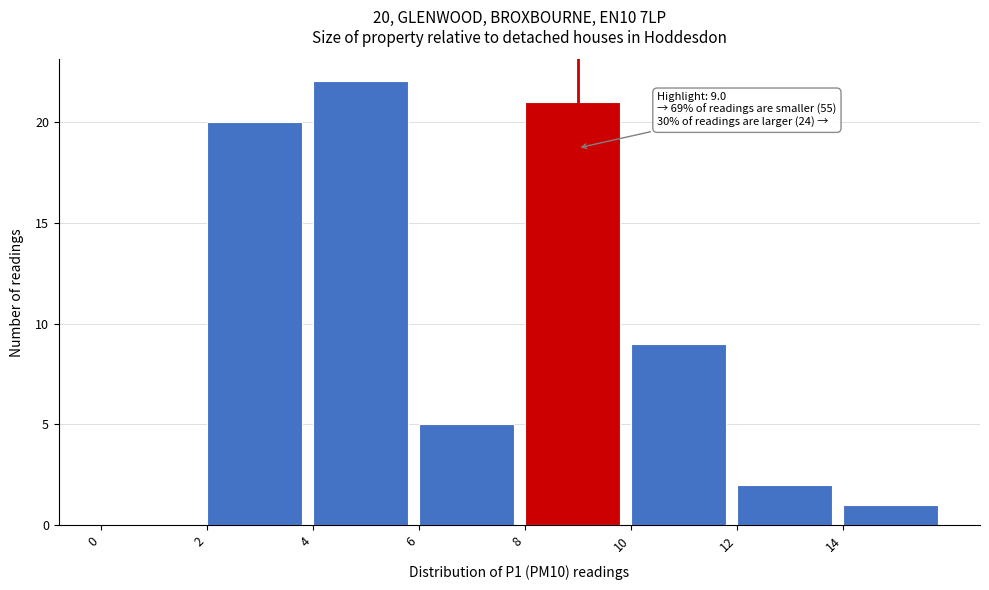

Which range on the x-axis has the tallest bar?

4 to 6